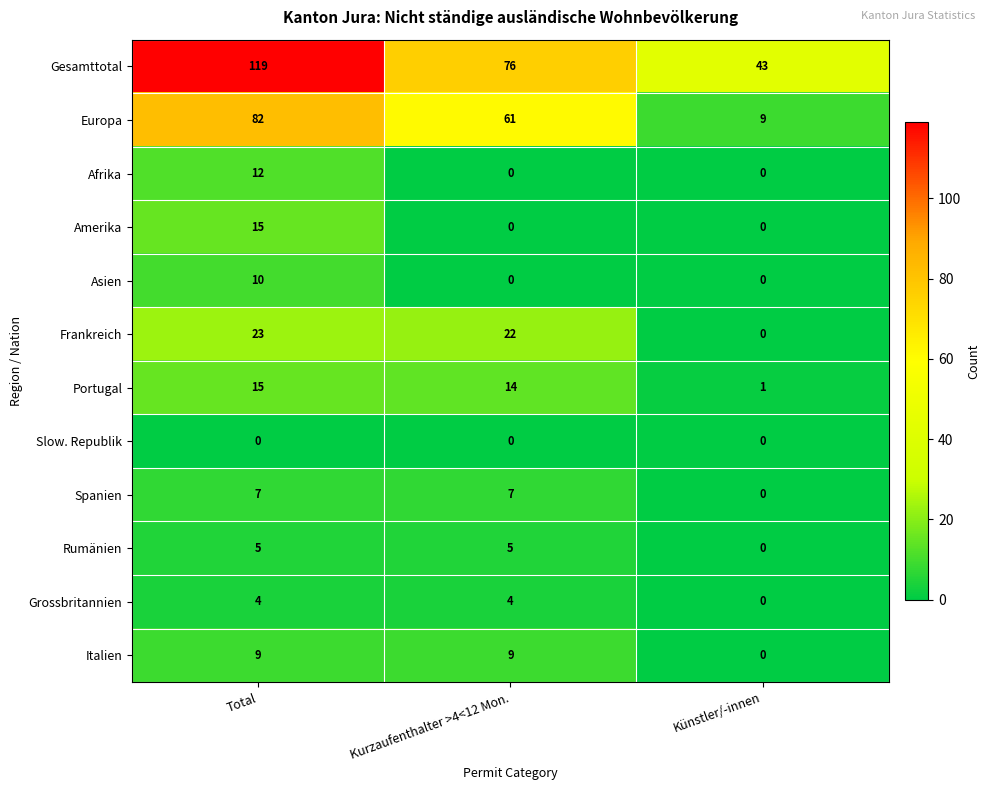

Which series has the widest spread of values?

Gesamttotal